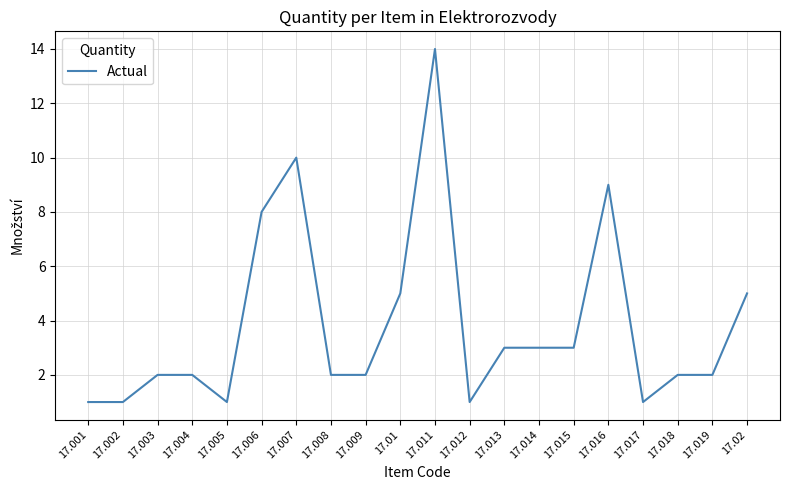

True or false: the data shows 5 at 17.01.

True